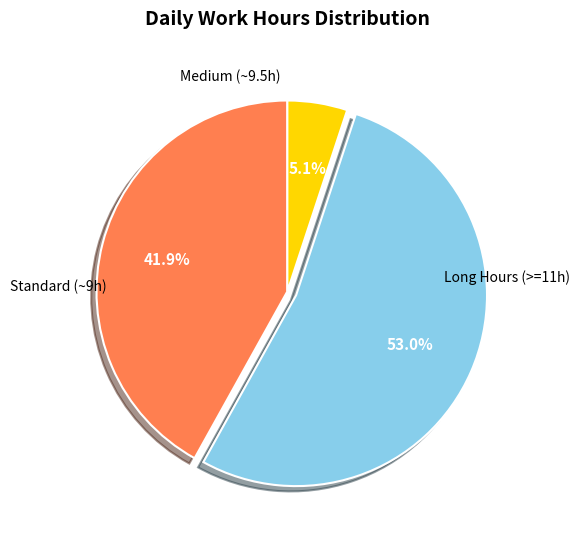

How many slices are in this pie chart?

3